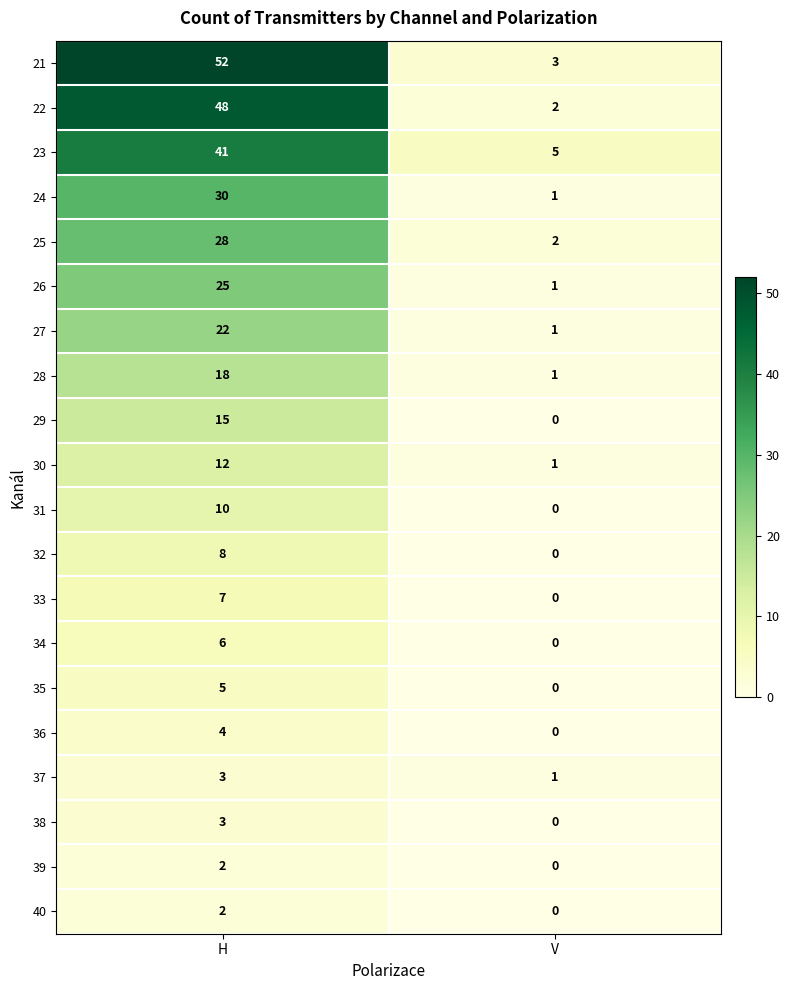

Which series has the largest total across all categories?

21